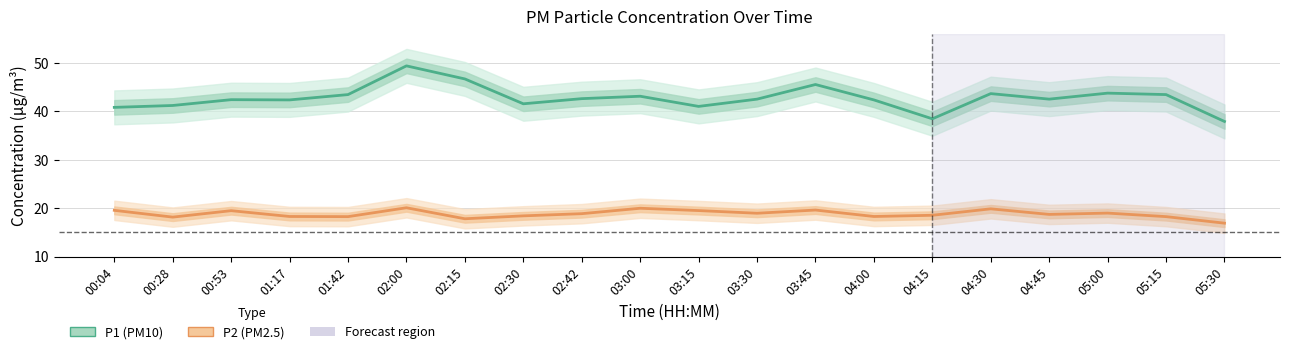

How many lines are shown in the chart?

2